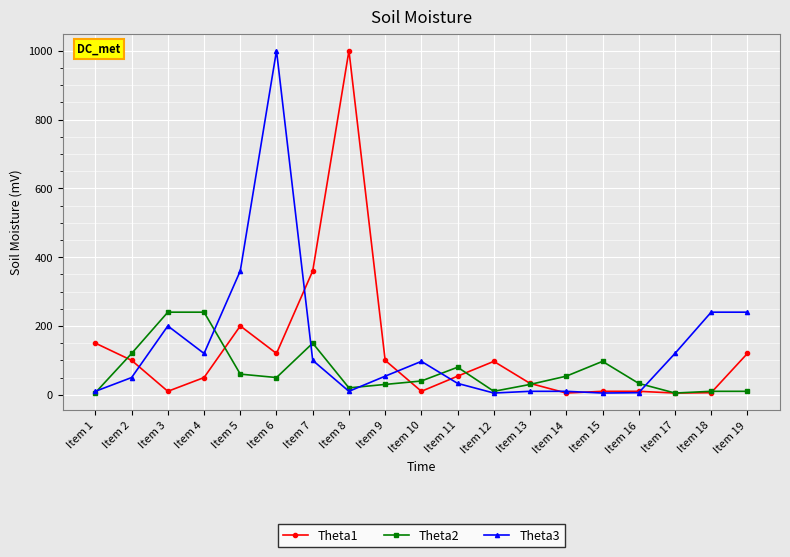

At which category is the sum across all series the highest?

Item 6